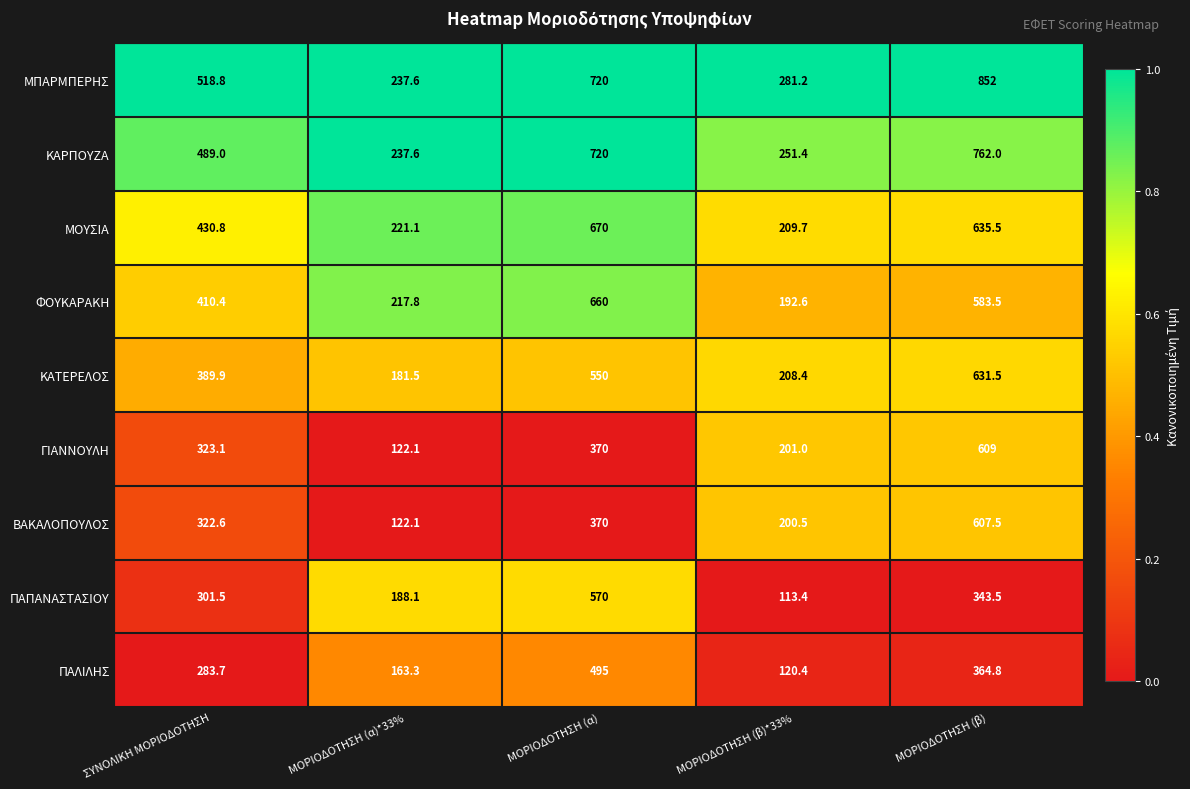

How many series are shown in this chart?

9